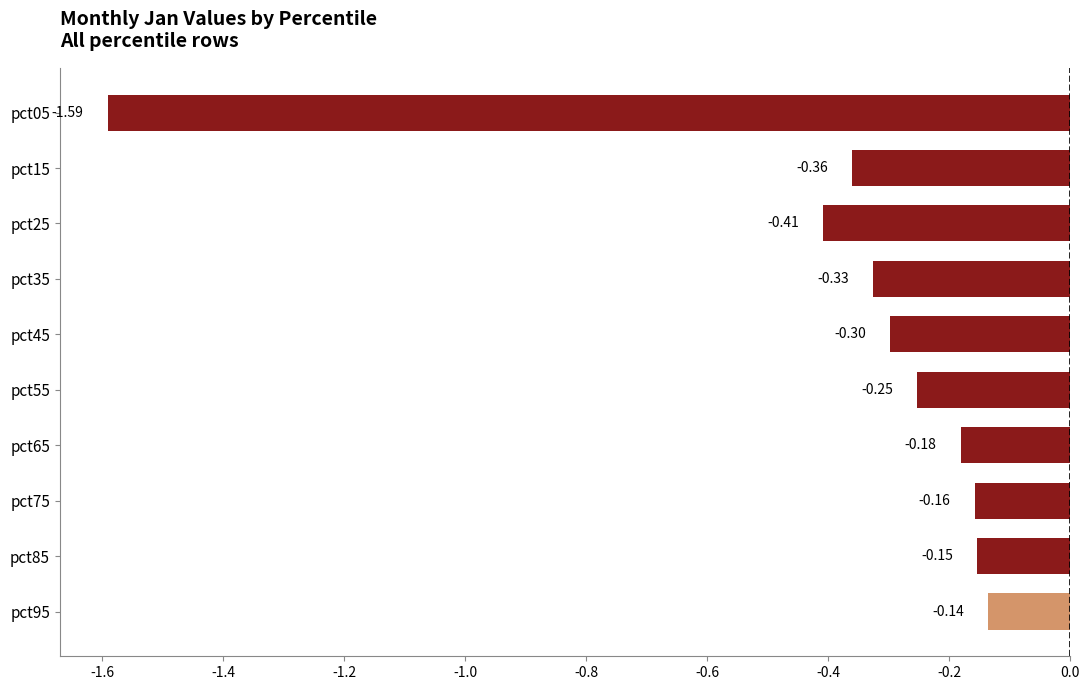

What is the difference between the maximum and minimum values?

1.5